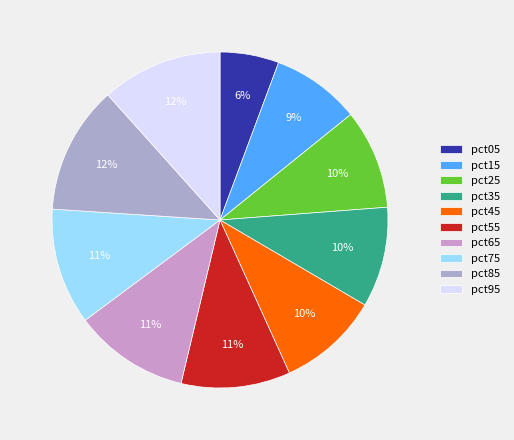

Which category has the smallest portion of the pie?

pct05